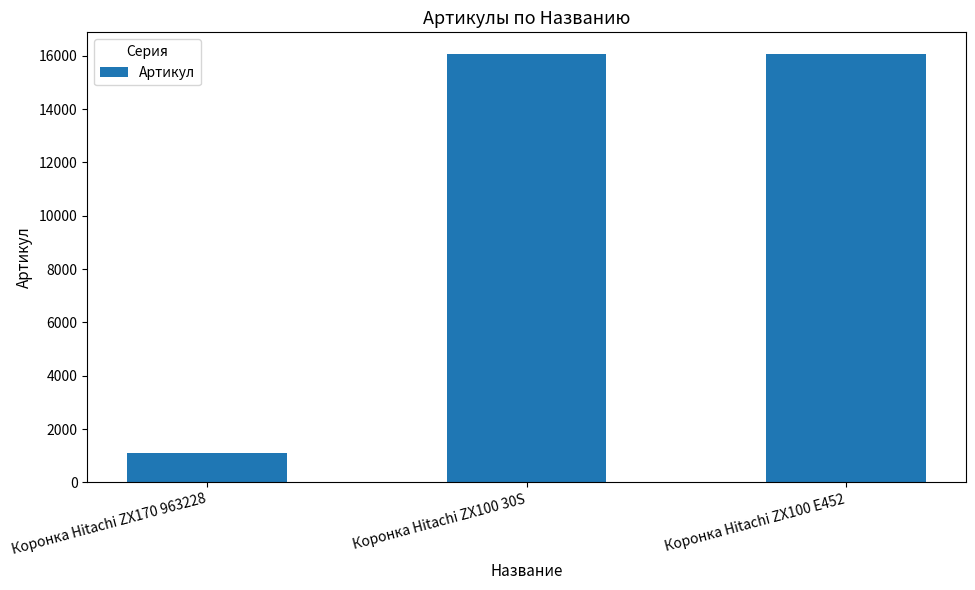

What is the ratio of the value at Коронка Hitachi ZX170 963228 to the value at Коронка Hitachi ZX100 E452?

0.1